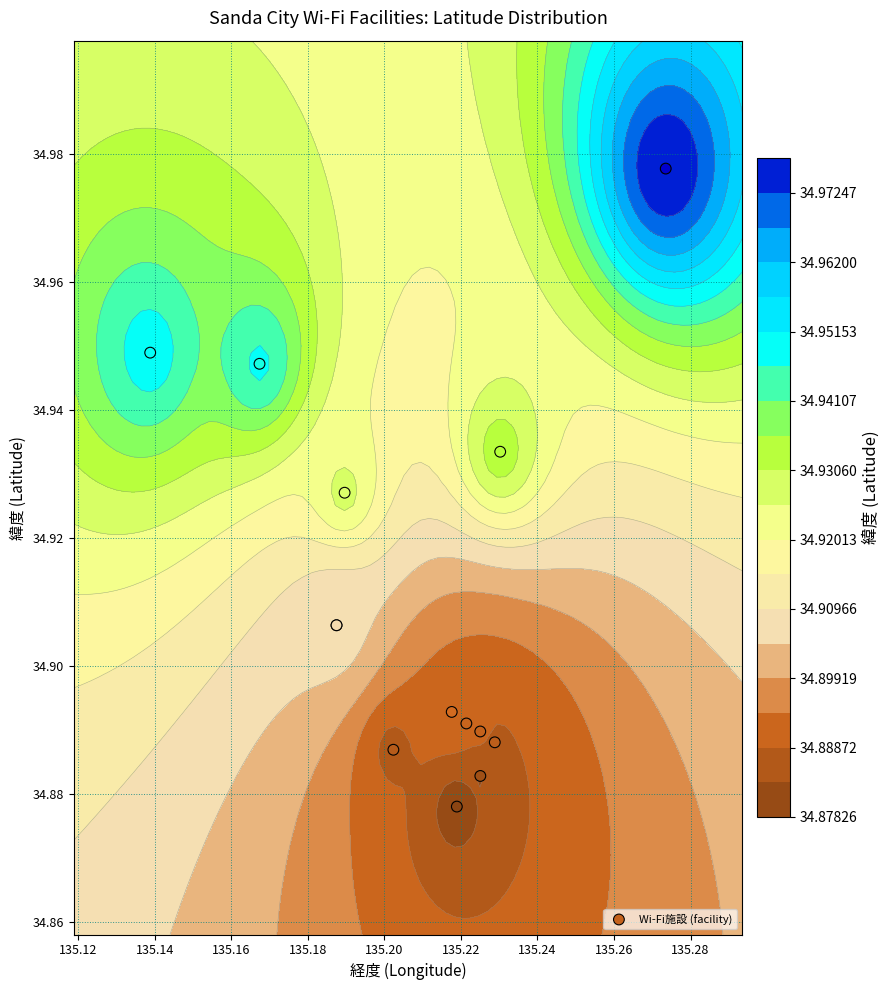

Reading left to right, transcribe all the data shown in this chart.

34.9	34.9	34.9	34.9	35.0	34.9	34.9	34.9	34.9	34.9	34.9	34.9	34.9	34.9